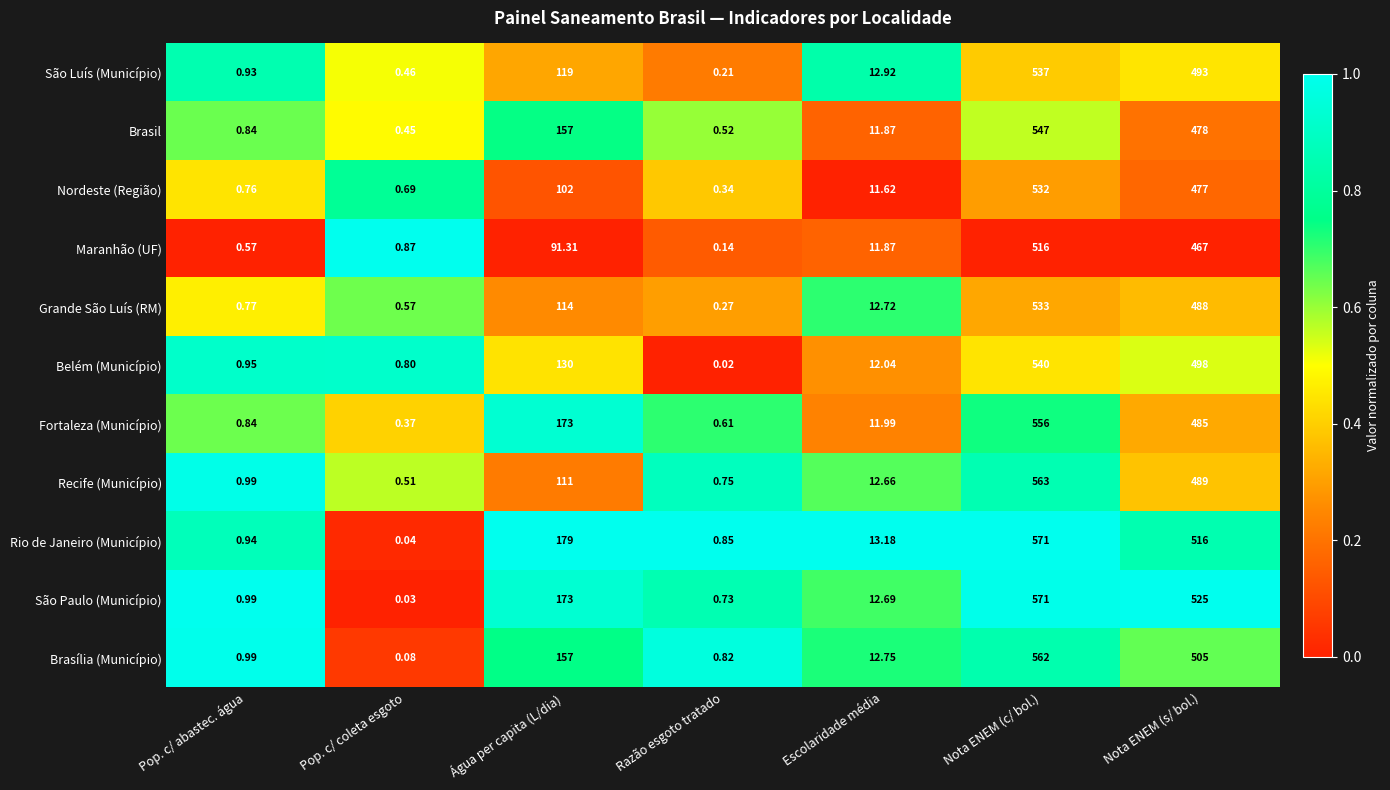

Rank the categories by Brasília (Município) value from highest to lowest.

Nota ENEM (c/ bol.), Nota ENEM (s/ bol.), Água per capita (L/dia), Escolaridade média, Pop. c/ abastec. água, Razão esgoto tratado, Pop. c/ coleta esgoto